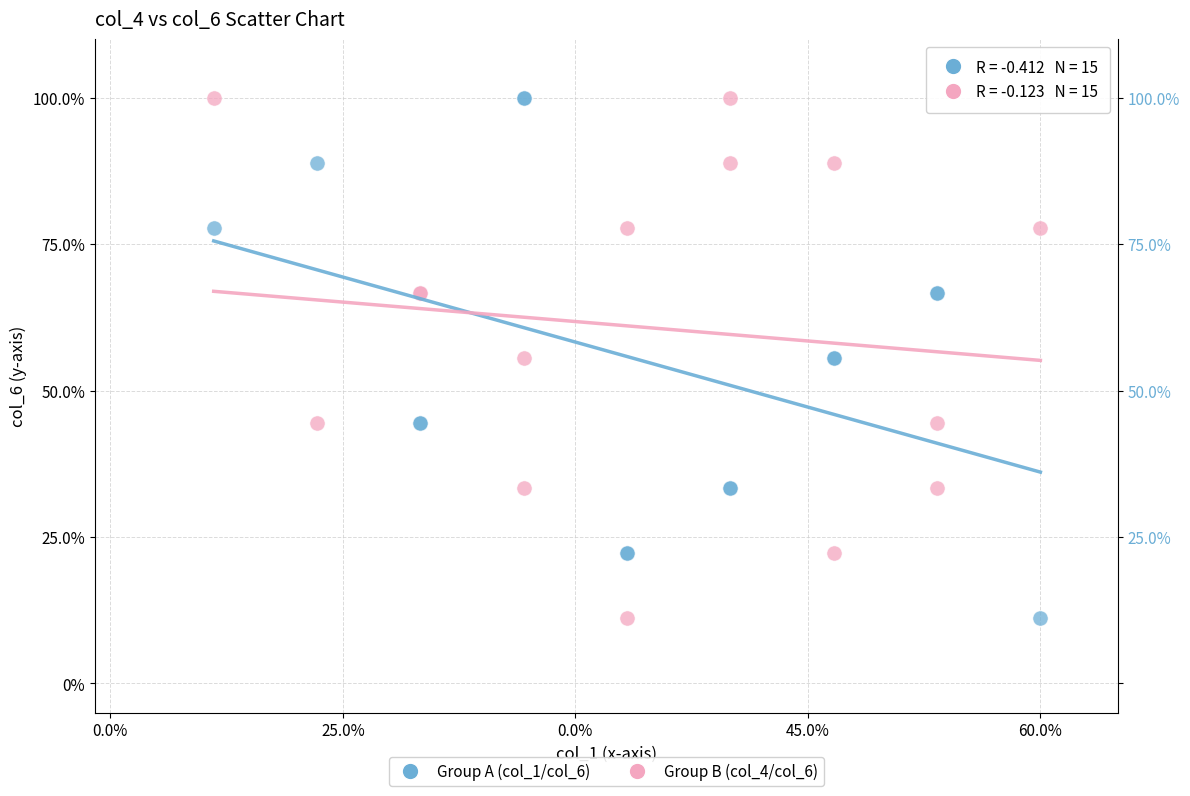

What is the X range (max minus min) for the scatter plot?

53.3